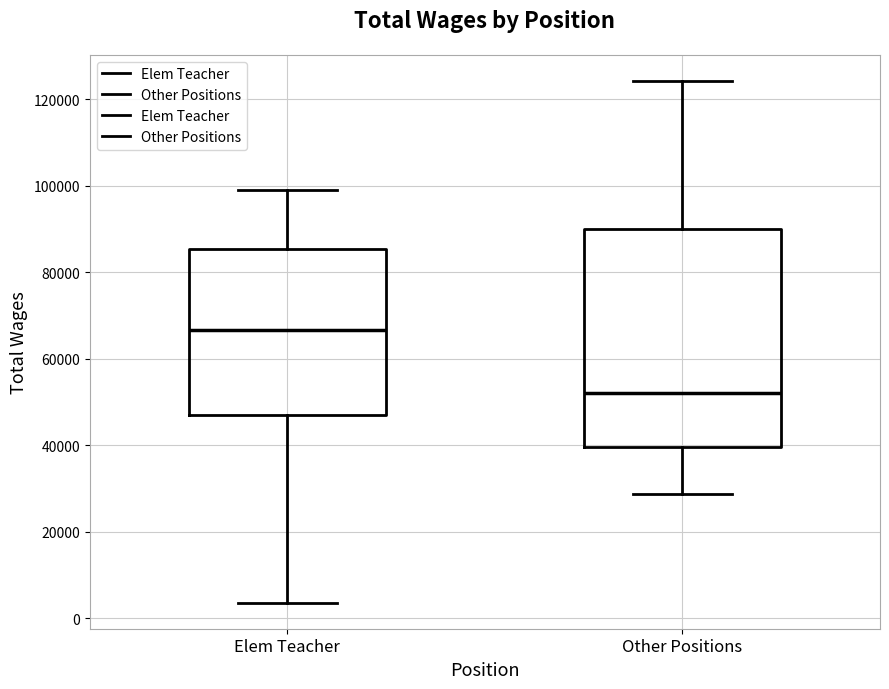

Where is the lower edge of the box for Other Positions on the y-axis? The values are not printed on the chart, so give them approximately, as read against the axis.

40000